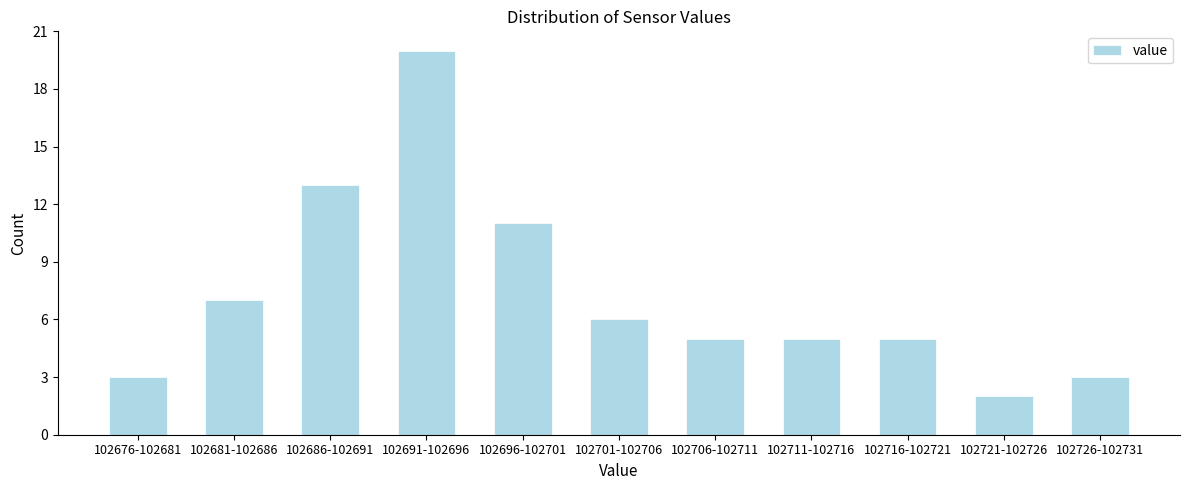

Reading left to right, transcribe all the data shown in this chart.

3	7	13	20	11	6	5	5	5	2	3